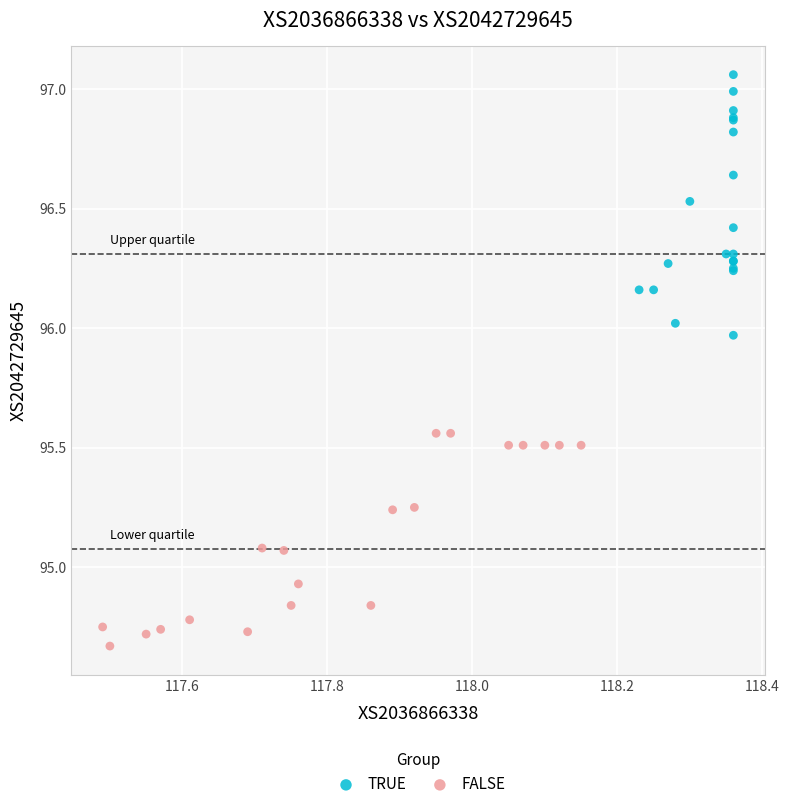

Which series reaches the maximum Y coordinate?

TRUE